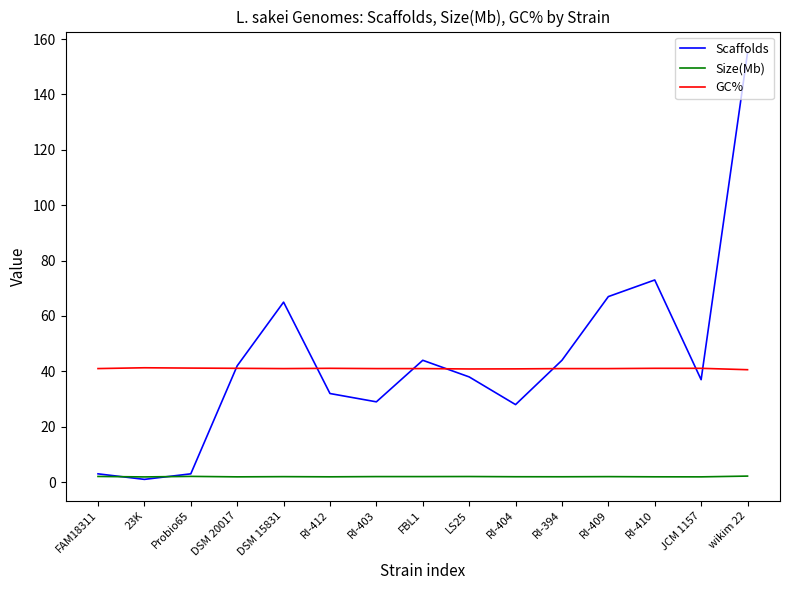

At which category does Scaffolds reach its first local valley?

23K